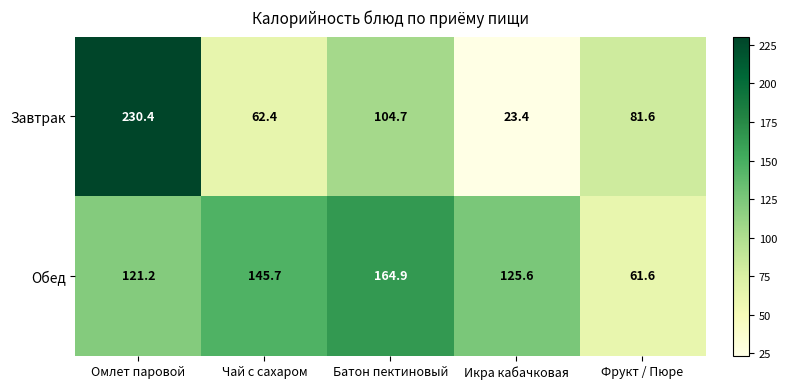

What is the highest value of the Завтрак series?

230.4